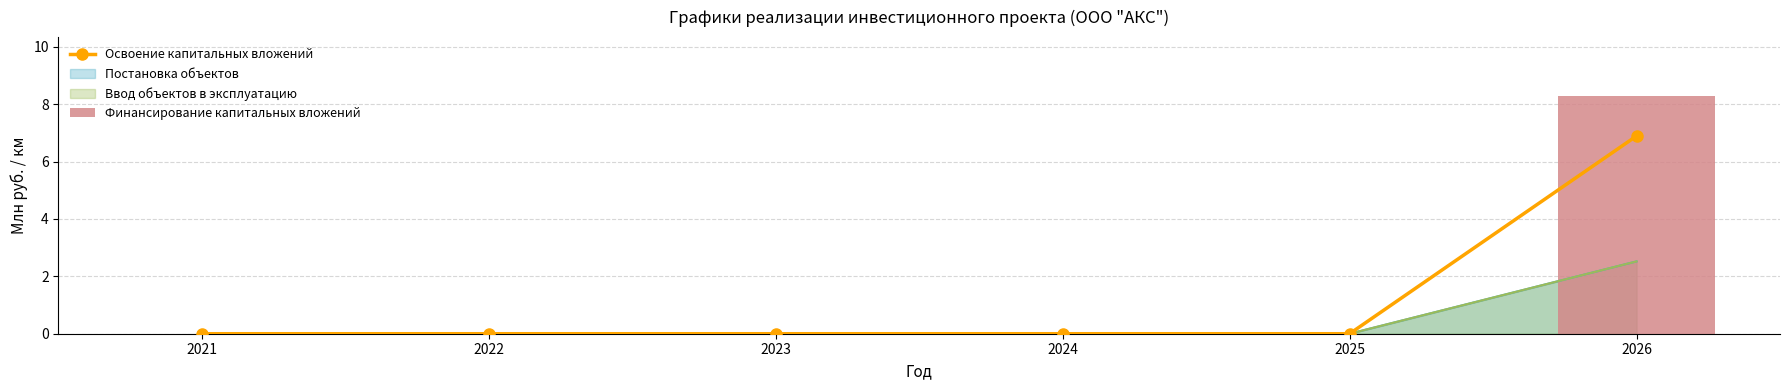

Which label corresponds to the smallest value in the chart?

2021